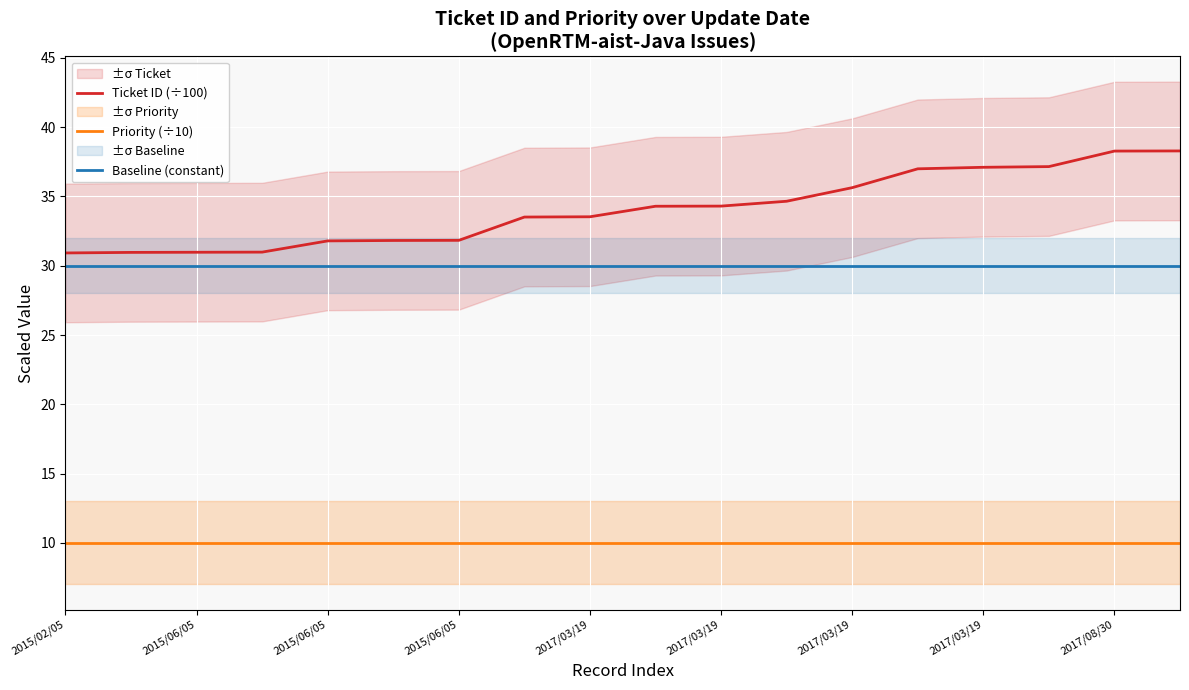

Rank the series by their maximum value, from highest to lowest.

Ticket ID (÷100), Baseline (constant), Priority (÷10)